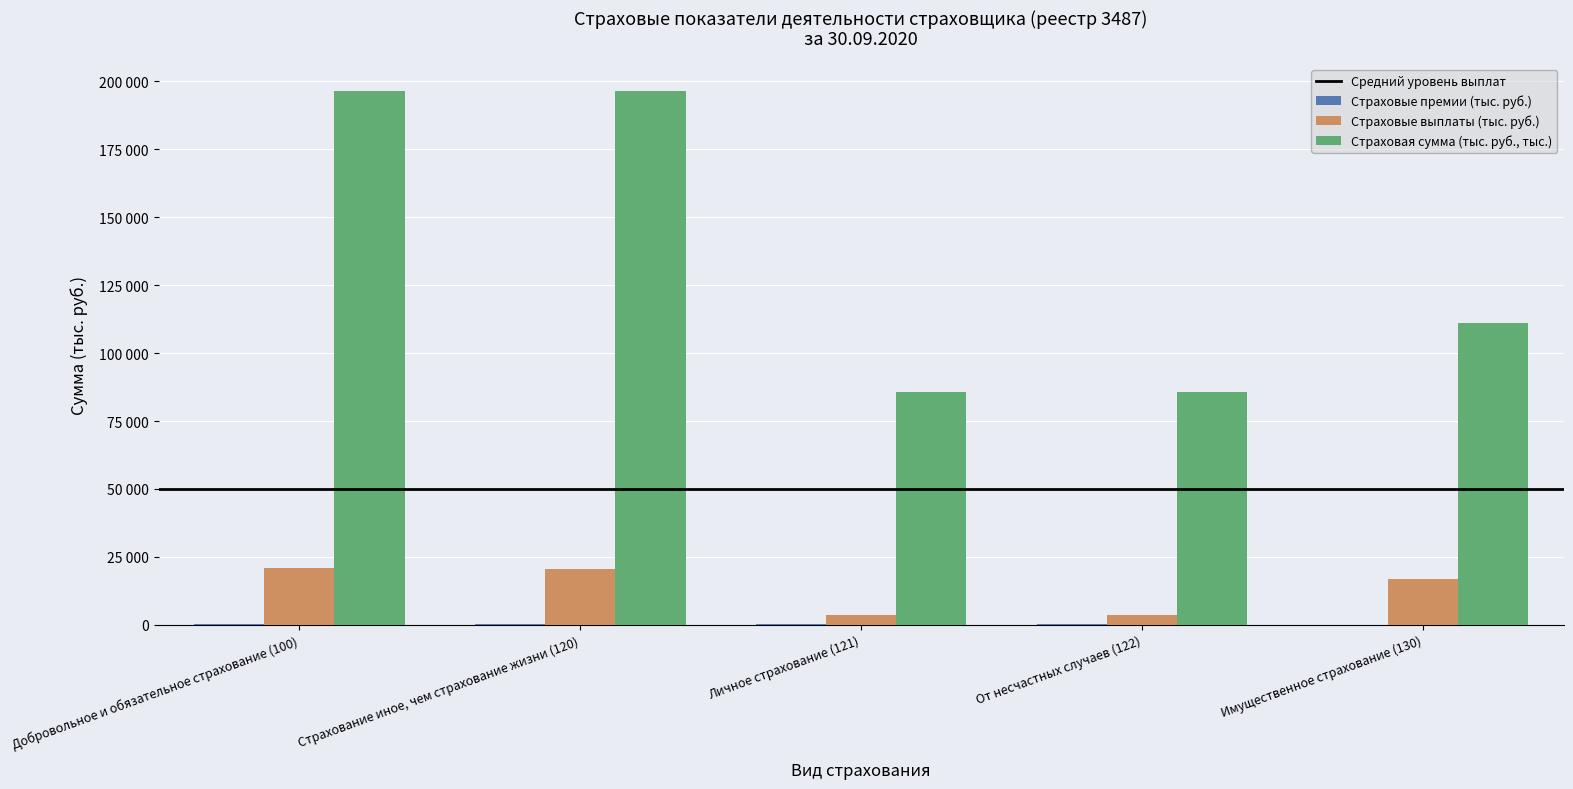

The value of Страховые выплаты (тыс. руб.) at Личное страхование (121) is 3700.9. True or false?

True